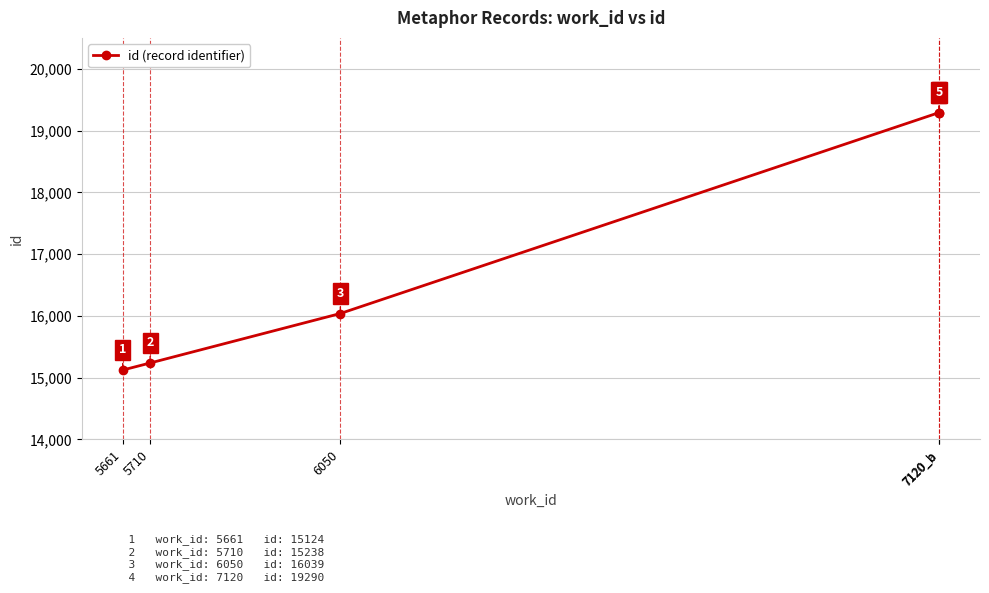

List the labels in order of value, largest first.

7120_b, 7120_a, 6050, 5710, 5661